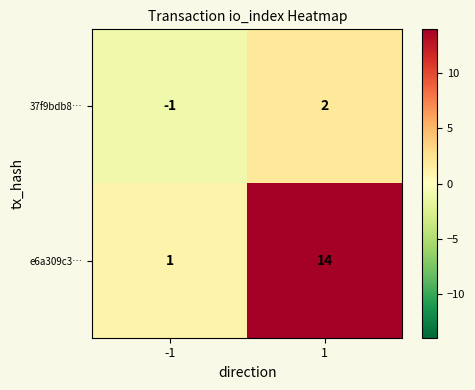

Is it true that e6a309c3… equals 2 at -1?

False